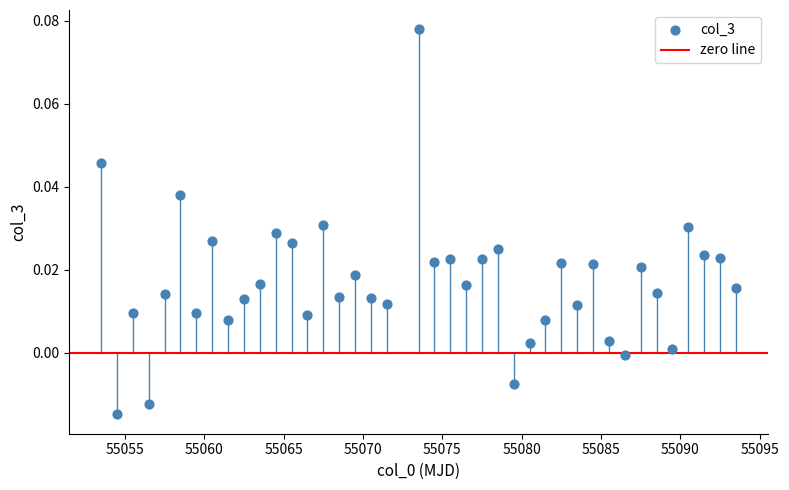

What is the range of X values (max minus min)?

40.0